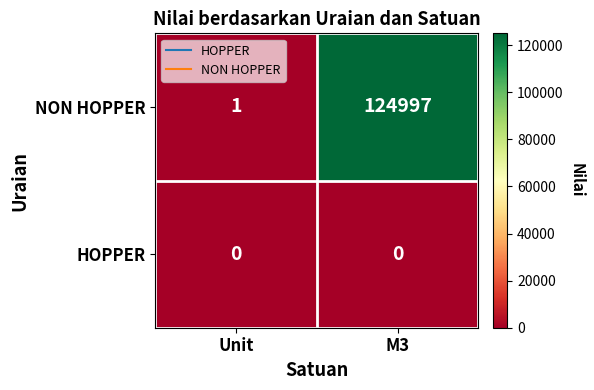

Which series changed the most between Unit and M3?

NON HOPPER